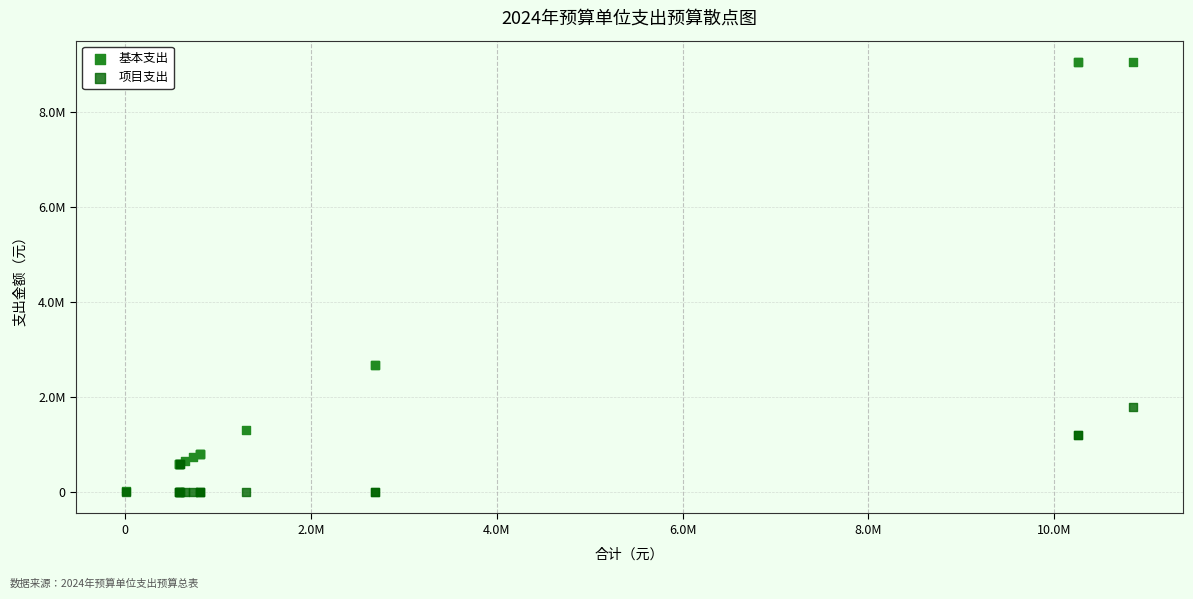

Which series has the largest Y range (max minus min)?

基本支出